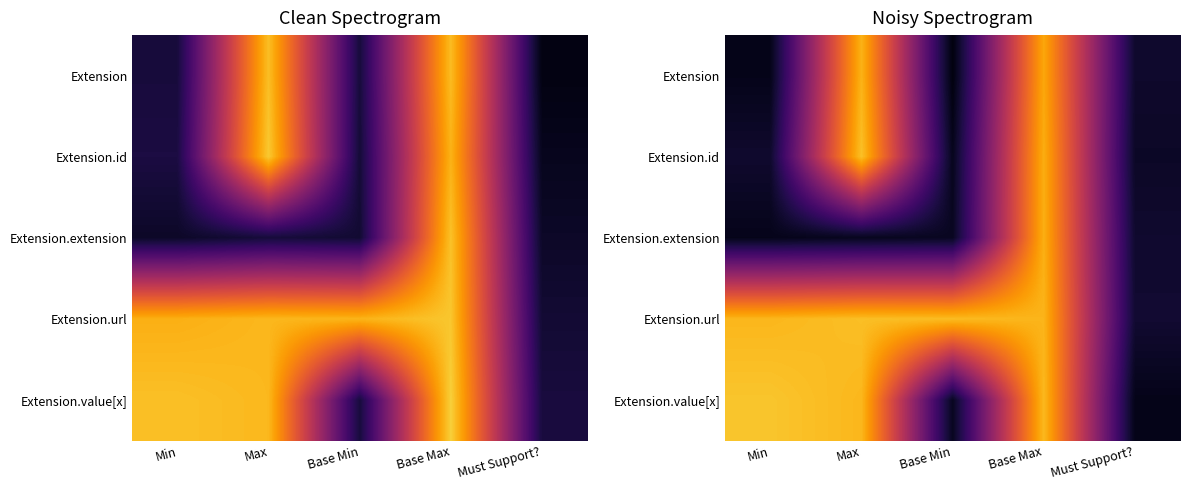

What is the sum of all Extension.value[x] values?

3.4